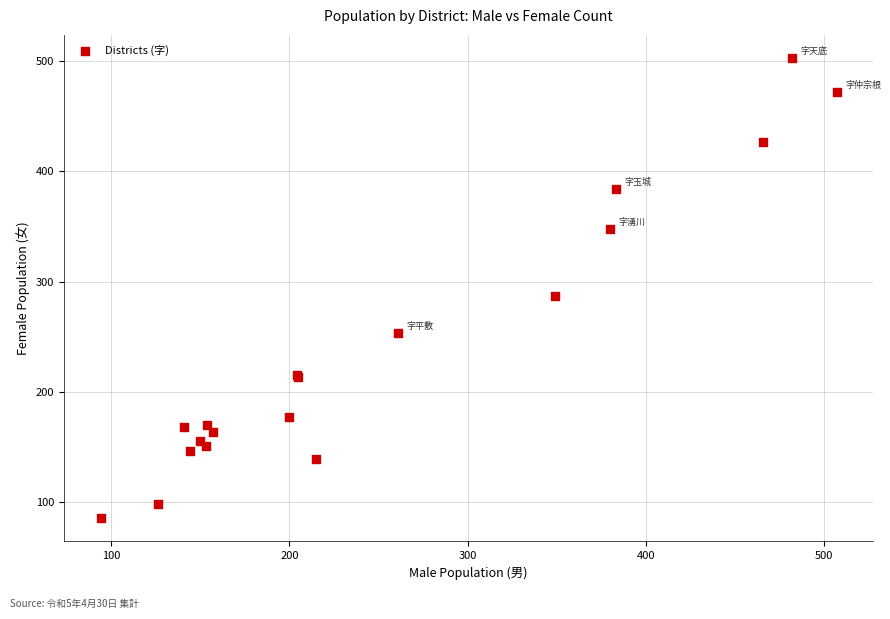

What Y value in the scatter plot is closest to 294?

287